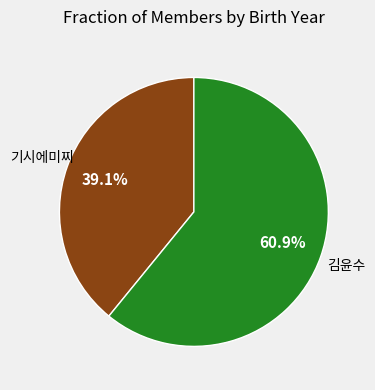

Is there any slice that represents more than half of the pie?

Yes